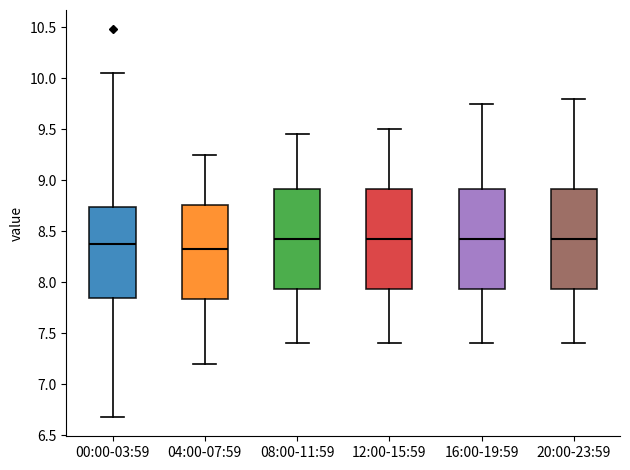

Reading left to right, transcribe this box plot: for each box, give where its median line is, the range the box spans, and where its two whiskers end, as read against the y-axis. The values are not printed on the chart, so give them approximately, as read against the axis.

00:00-03:59: median 8.40, box 7.85 to 8.75, whiskers 6.70 to 10.05
04:00-07:59: median 8.35, box 7.85 to 8.75, whiskers 7.20 to 9.25
08:00-11:59: median 8.45, box 7.95 to 8.90, whiskers 7.40 to 9.45
12:00-15:59: median 8.45, box 7.95 to 8.90, whiskers 7.40 to 9.50
16:00-19:59: median 8.45, box 7.95 to 8.90, whiskers 7.40 to 9.75
20:00-23:59: median 8.45, box 7.95 to 8.90, whiskers 7.40 to 9.80